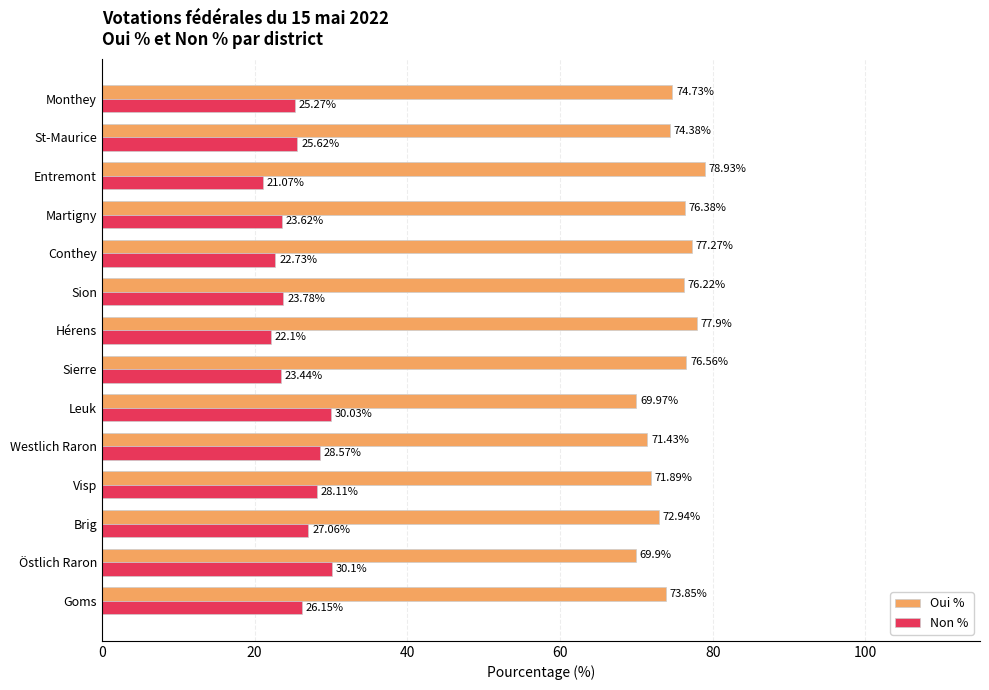

What is the difference between the second highest and second lowest values in the Oui % series?

7.9